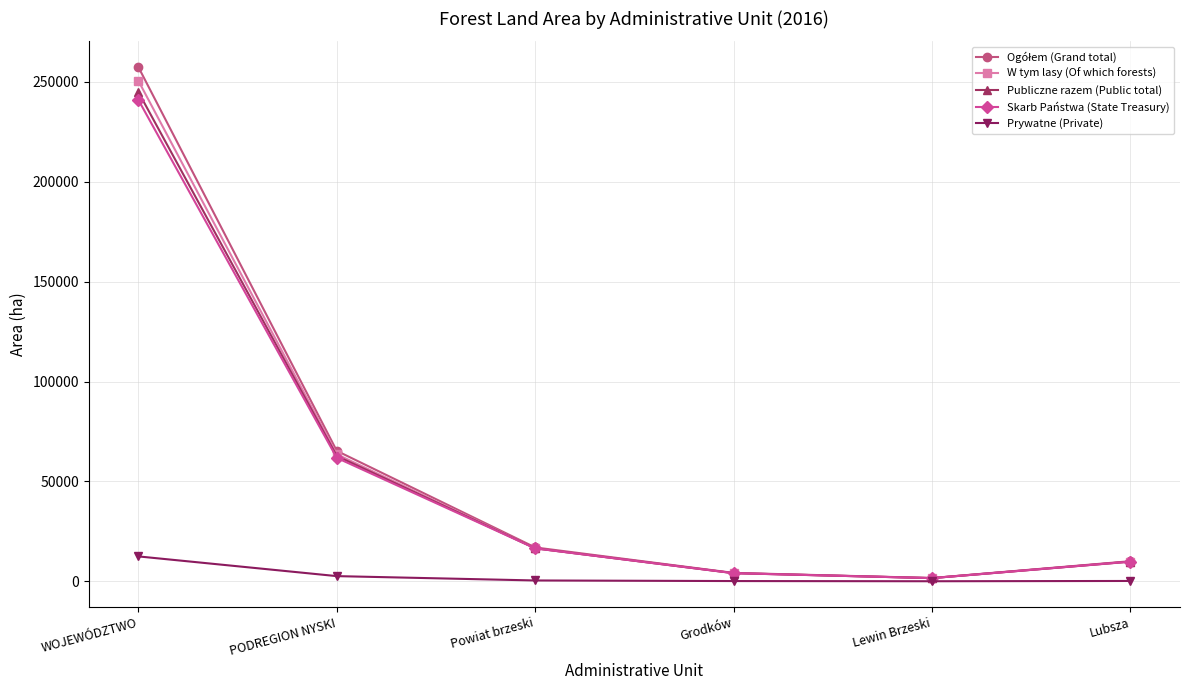

At which category is the sum across all series the highest?

WOJEWÓDZTWO